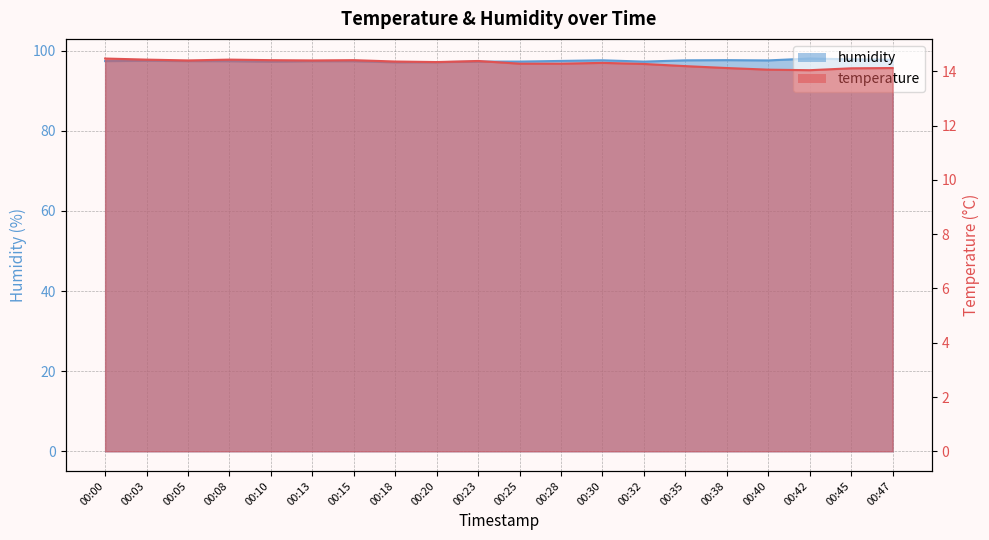

List the series in order of their peak value, highest first.

humidity, temperature